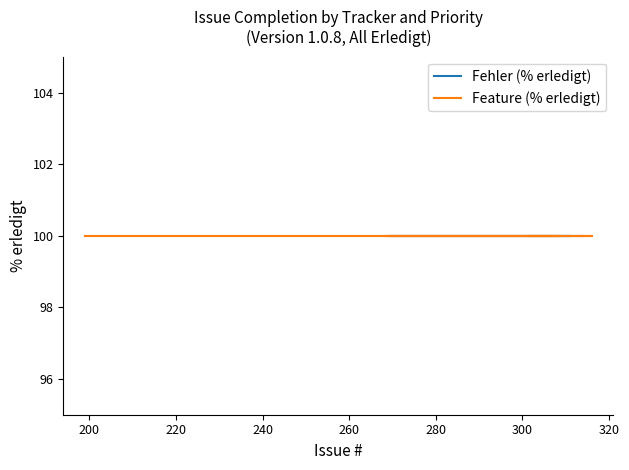

True or false: % erledigt has more than 0 points higher than both neighbors.

False